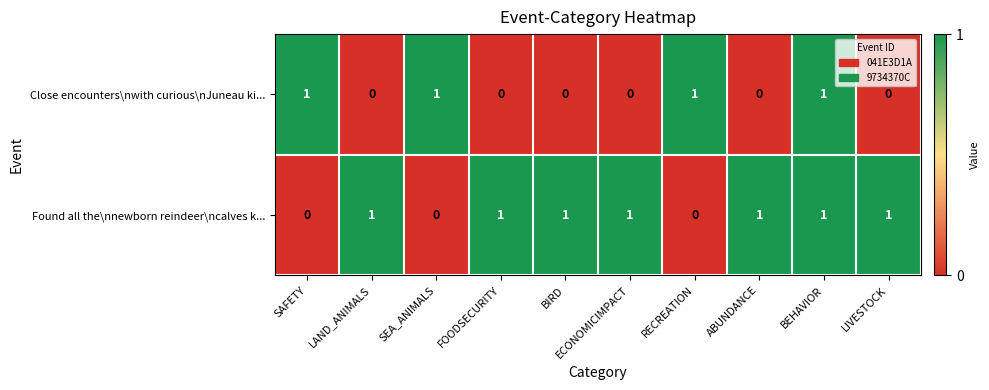

True or false: Found all the\nnewborn reindeer\ncalves k... has a value of 1 at ECONOMICIMPACT.

True